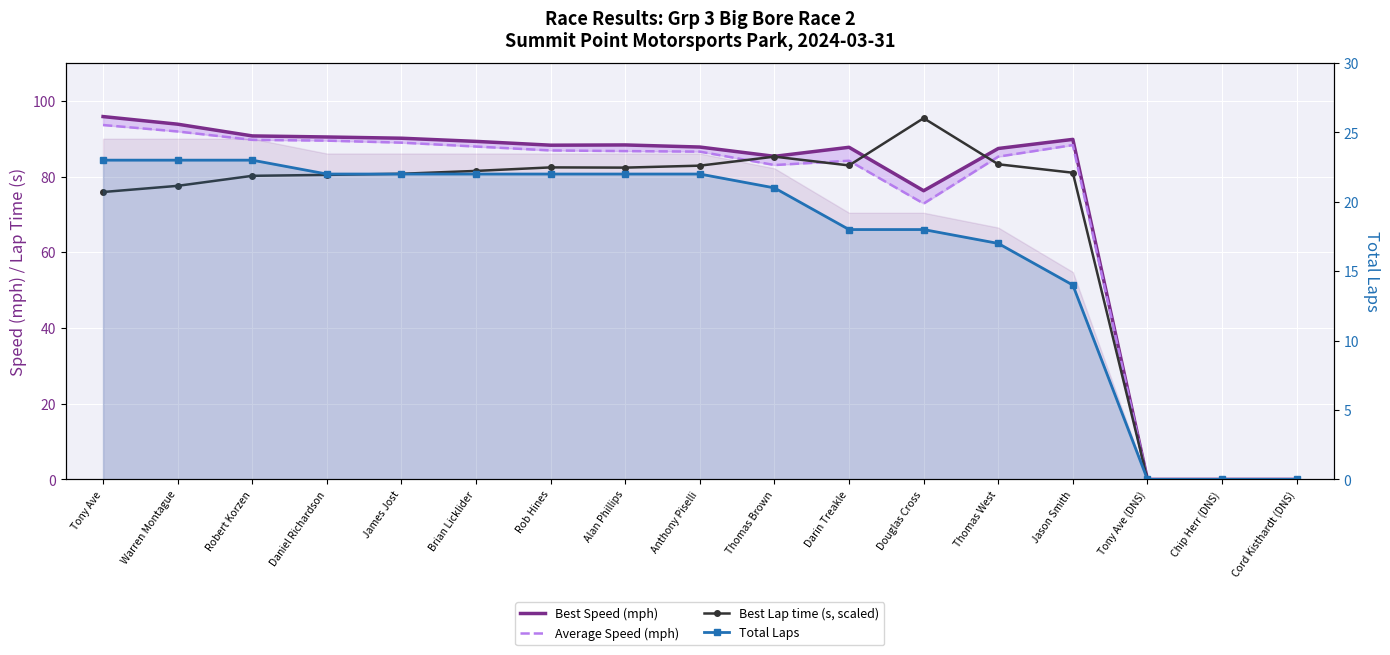

At which category is the sum across all series the highest?

Tony Ave